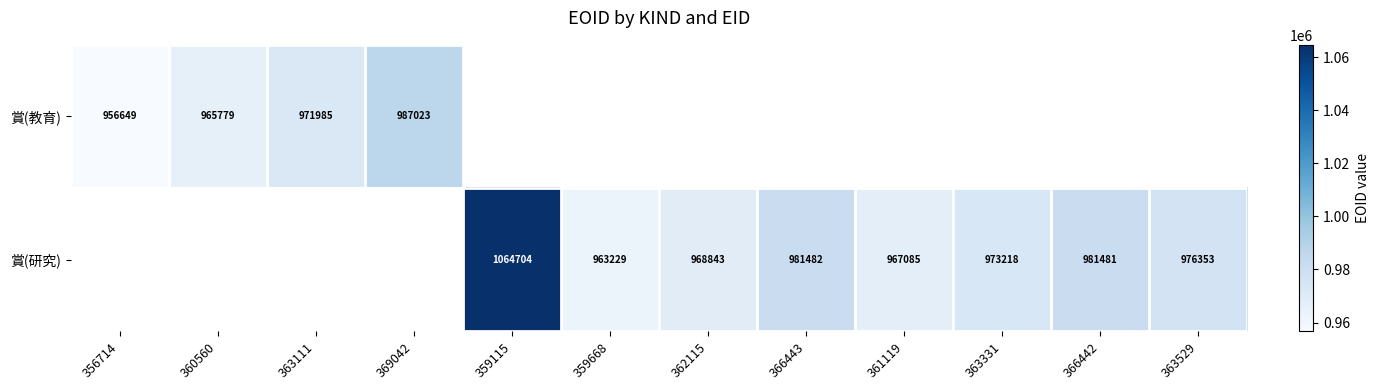

At how many categories does at least one series exceed 962100?

11